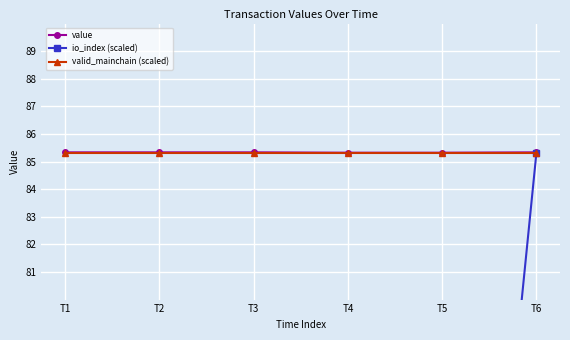

What is the value of the valid_mainchain (scaled) point at the 6th from the left?

85.3